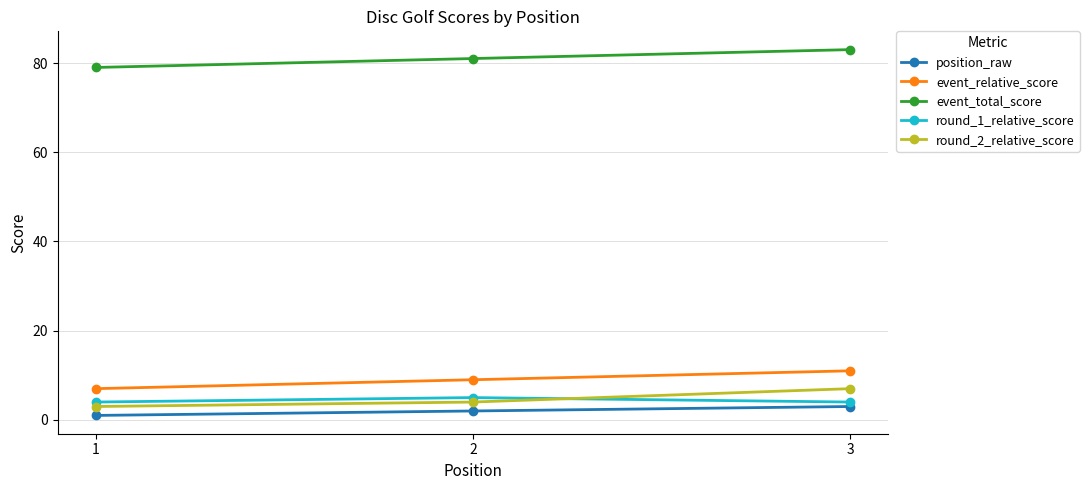

The value of event_total_score at 2 is 111. True or false?

False